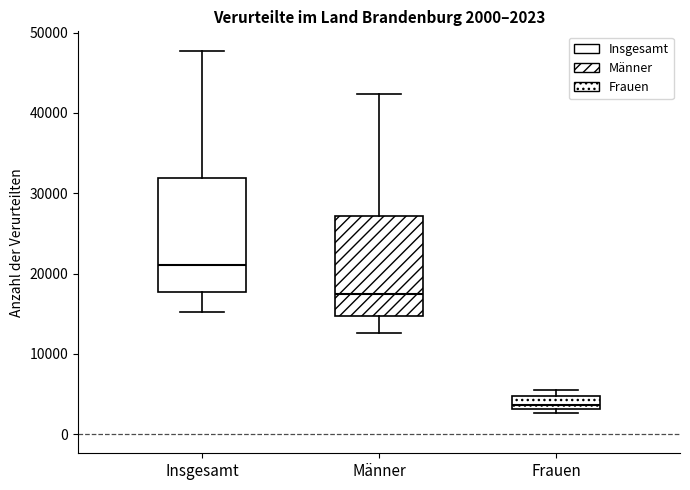

Which box's median line is the highest?

Insgesamt